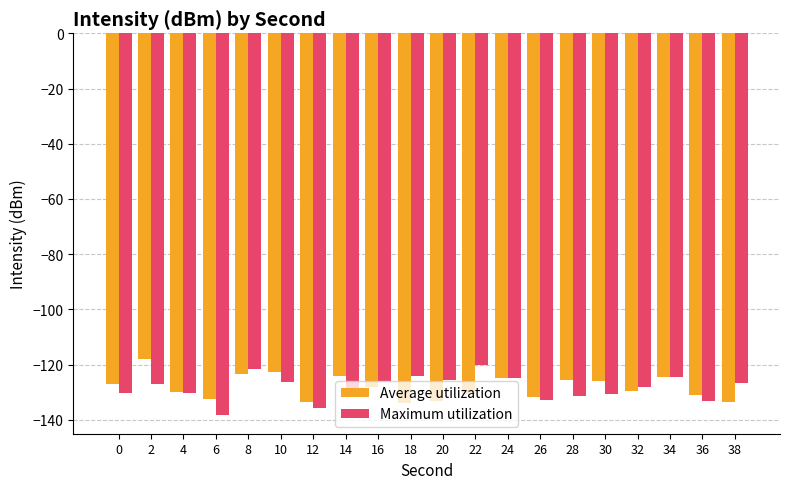

Count the number of categories in the chart.

20